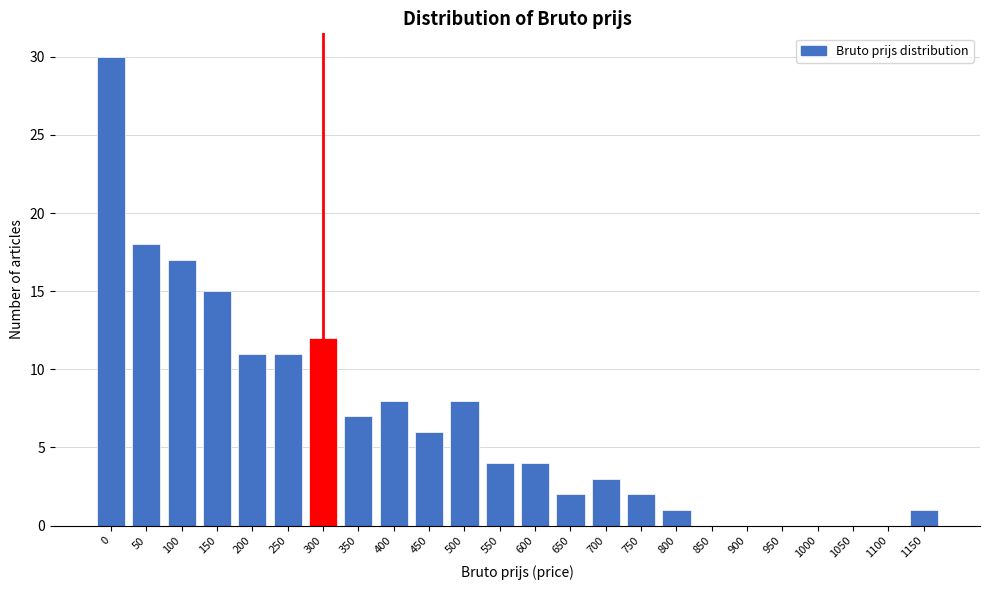

Reading left to right, what are all the values shown in this chart?

0=30	50=18	100=17	150=15	200=11	250=11	300=12	350=7	400=8	450=6	500=8	550=4	600=4	650=2	700=3	750=2	800=1	850=0	900=0	950=0	1000=0	1050=0	1100=0	1150=1